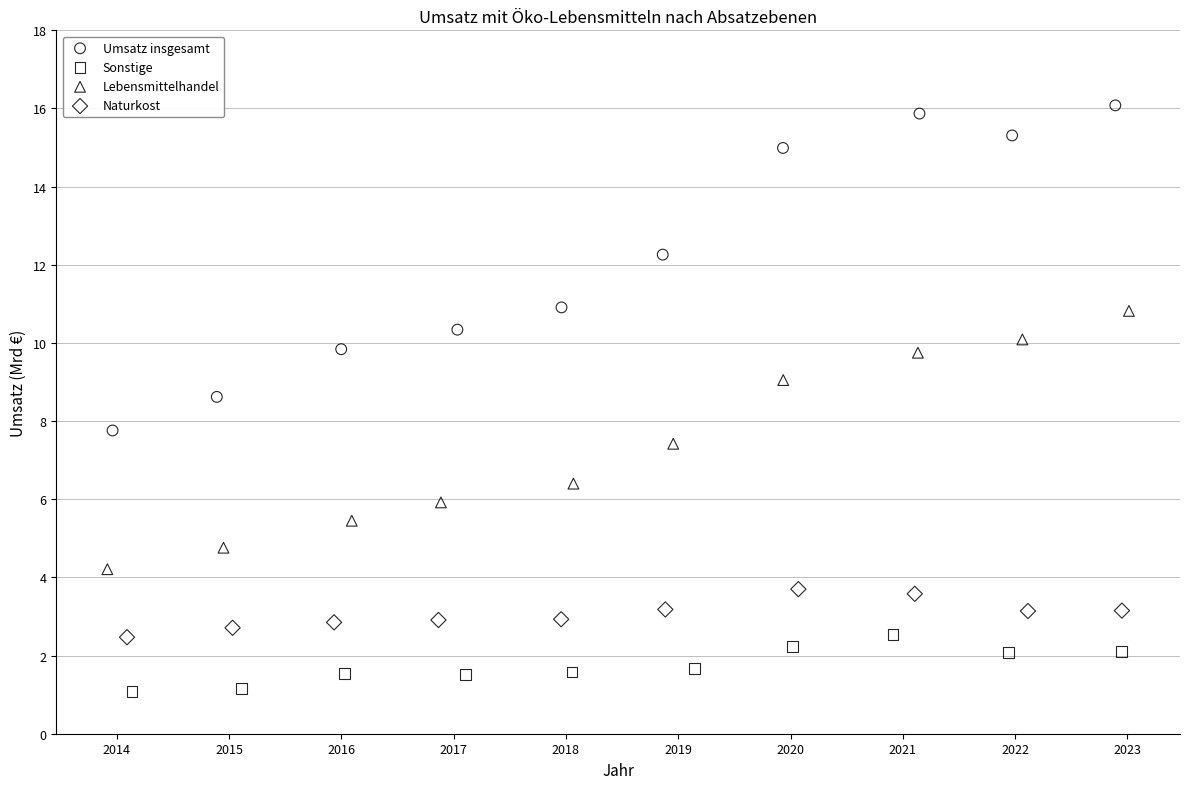

Which series contains the highest Y value?

Umsatz insgesamt